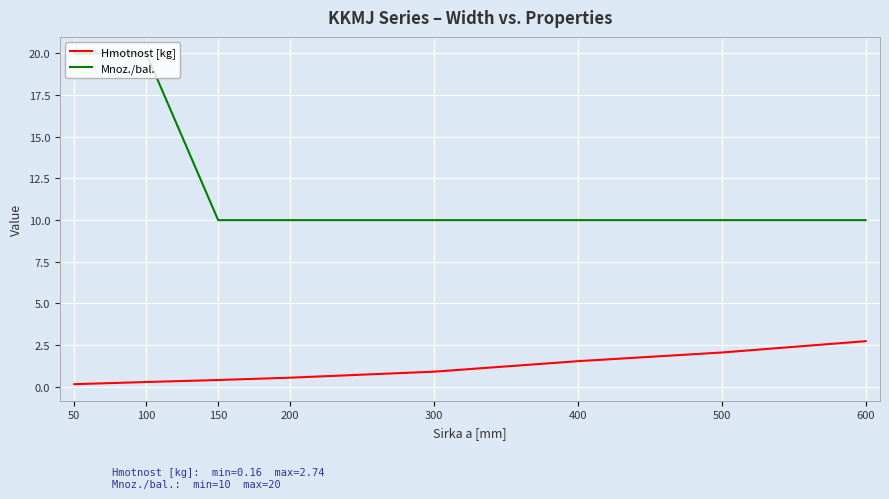

At how many categories does at least one series exceed 13?

2